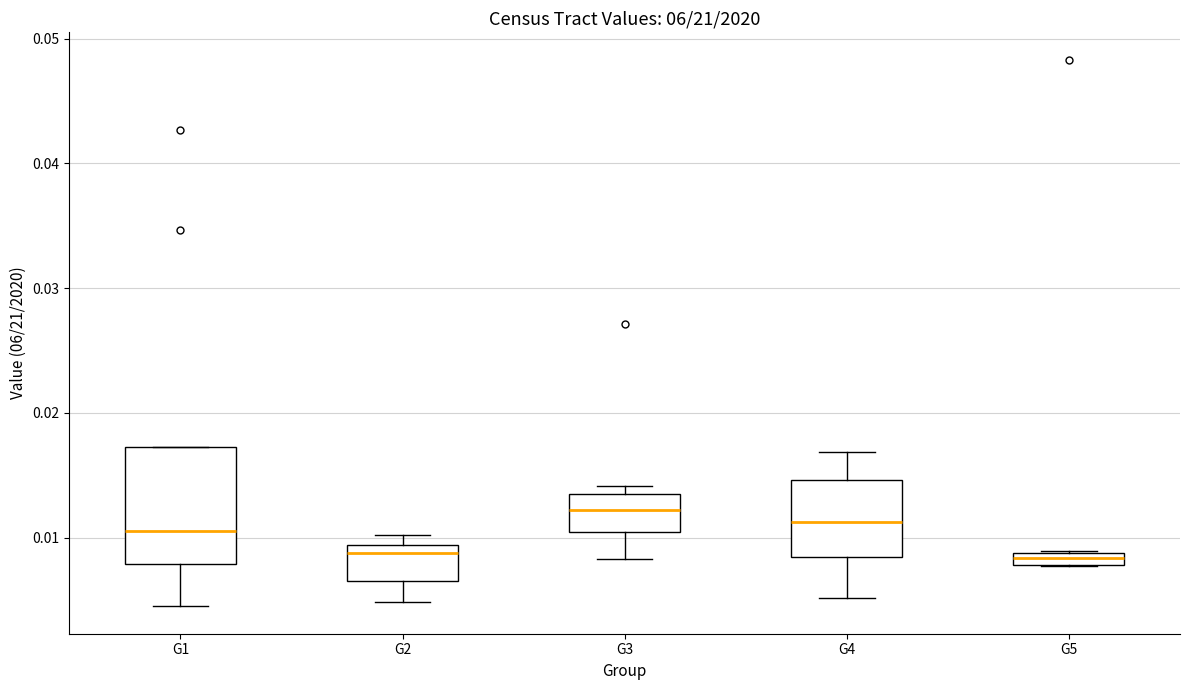

Where does the lower whisker of the box for G2 end on the y-axis? The values are not printed on the chart, so give them approximately, as read against the axis.

0.005